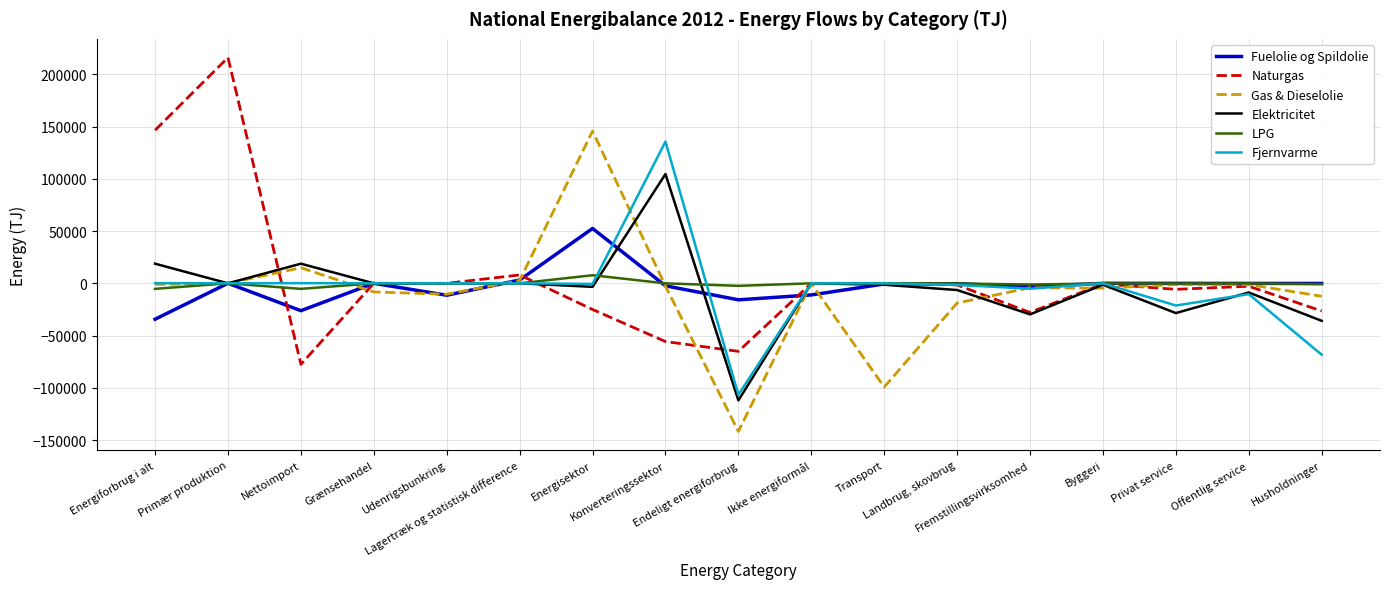

In Gas & Dieselolie, how many points are higher than both neighbors (excluding endpoints)?

5